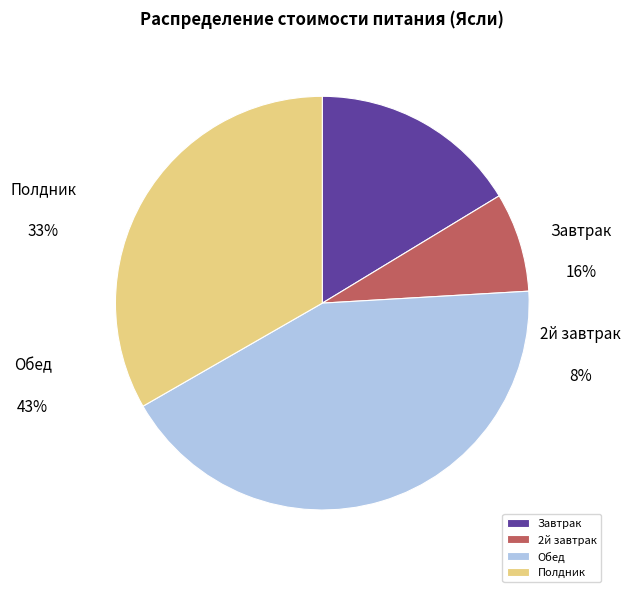

Approximately how many times larger is the value at Обед compared to Завтрак?

2.6